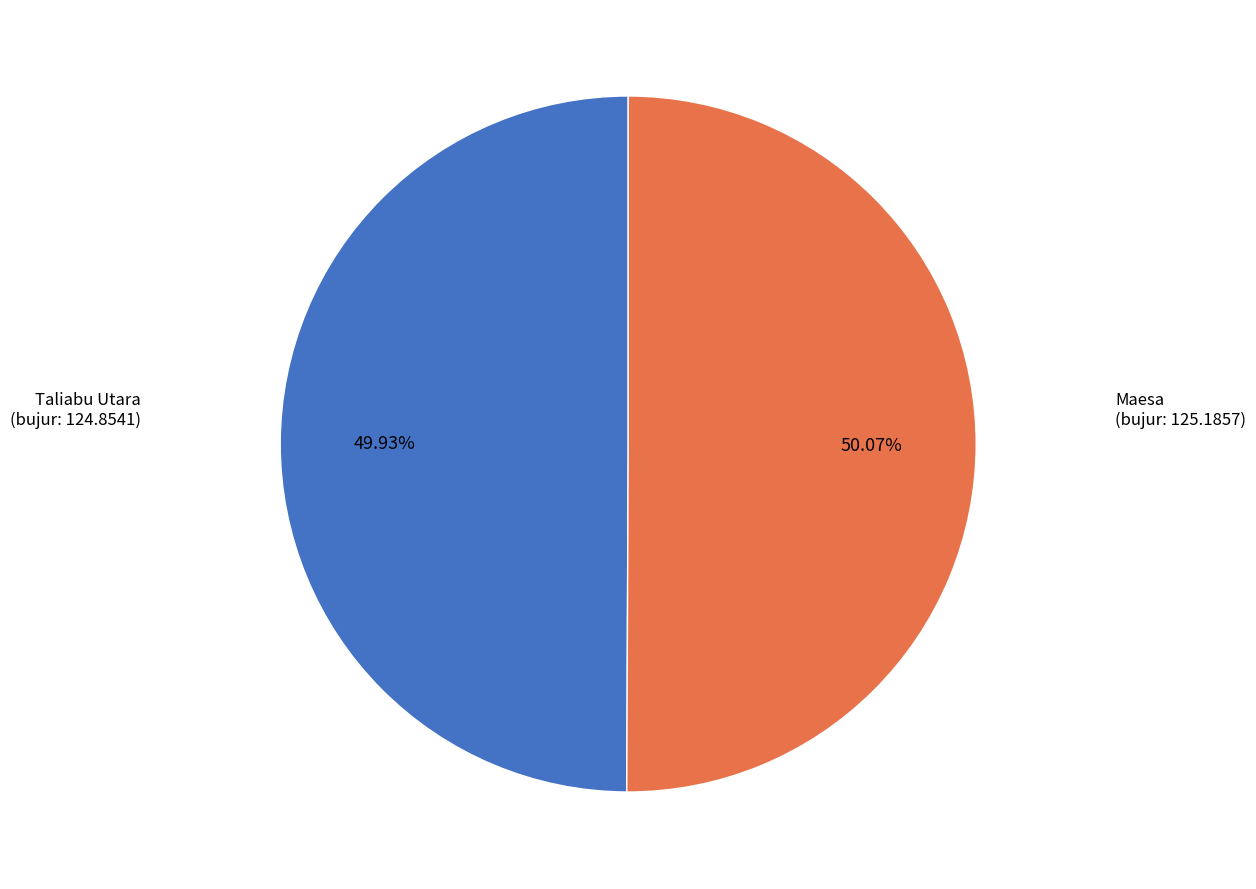

How many slices are in this pie chart?

2